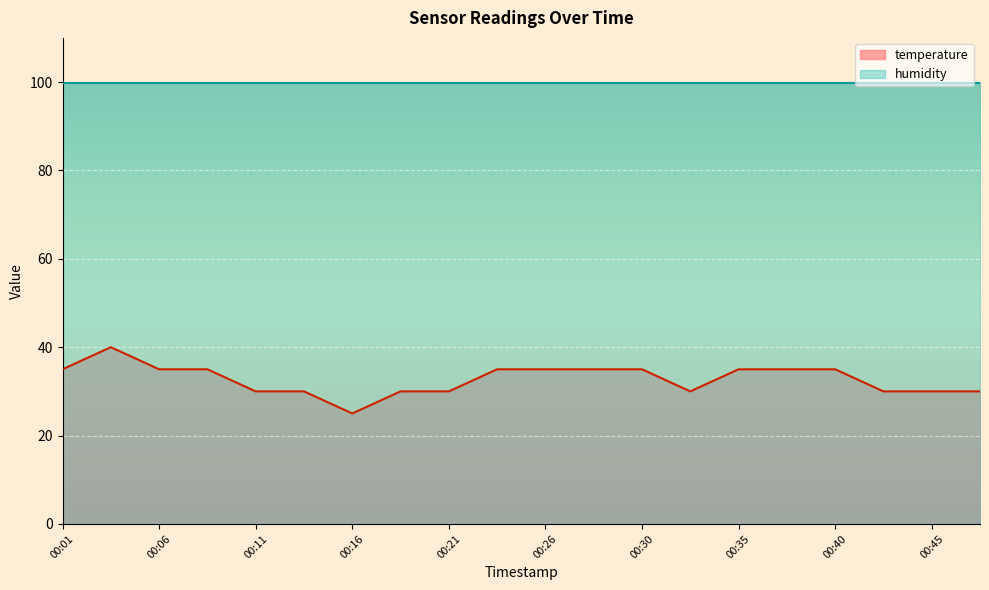

True or false: the data shows 30.0 at 00:13.

True